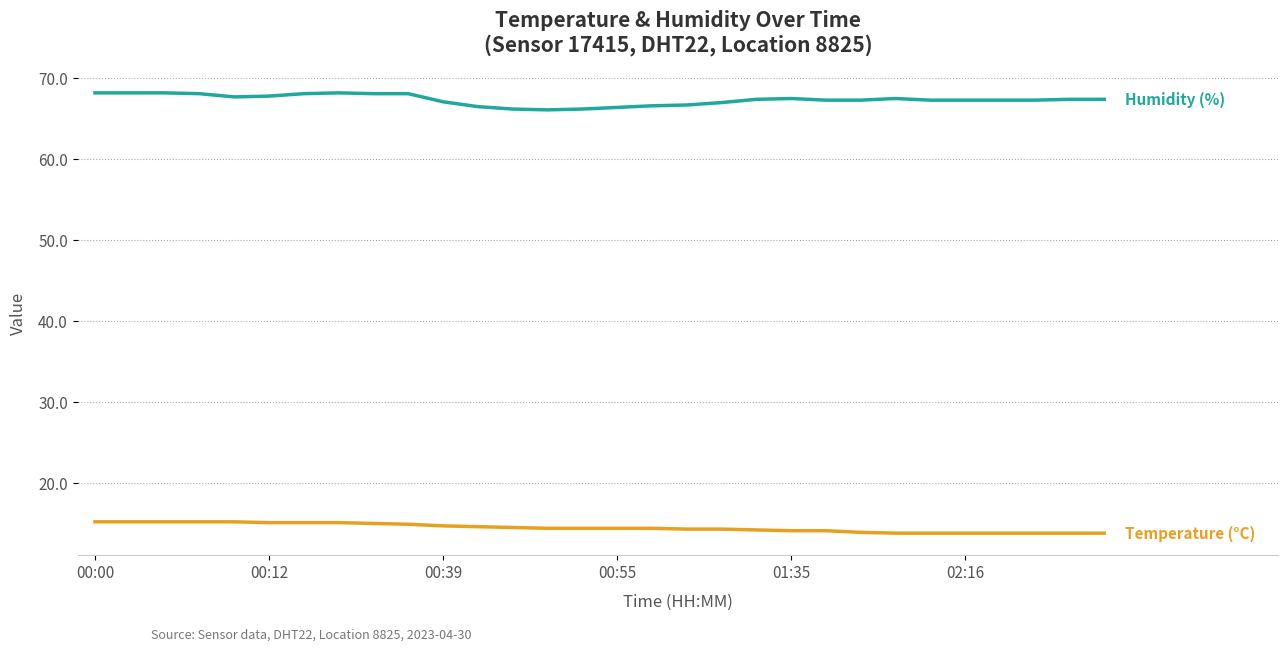

How many series are shown in this chart?

2